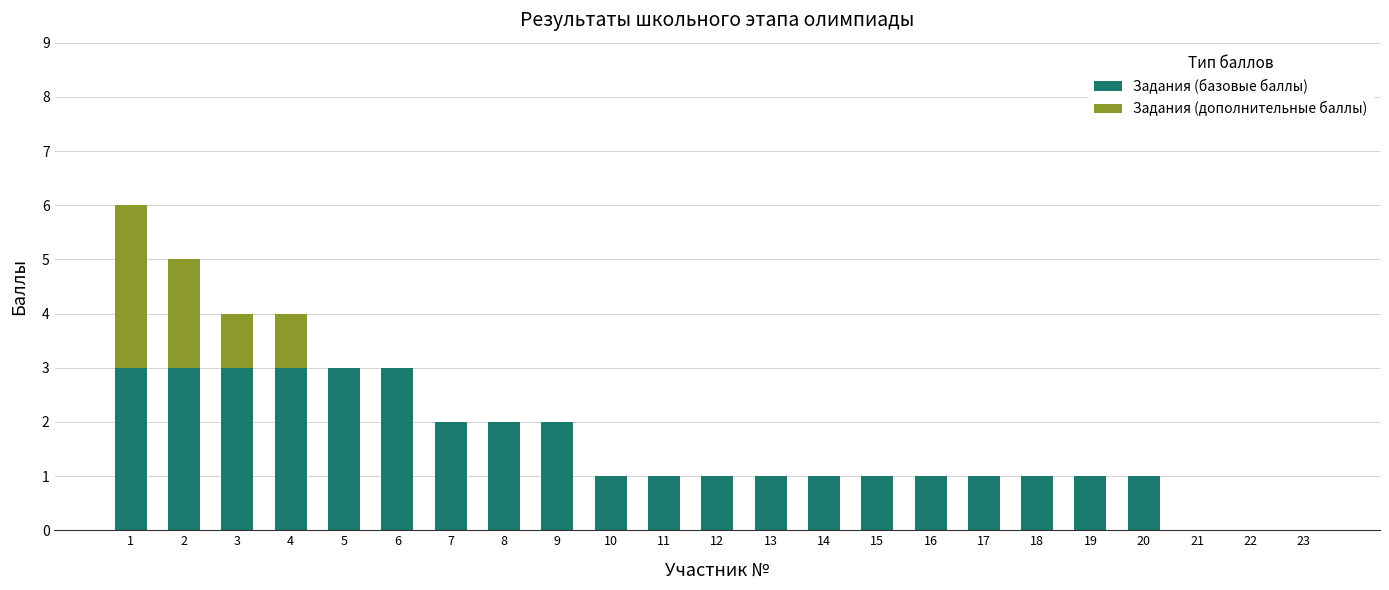

What is the sum of all Задания (базовые баллы) values?

35